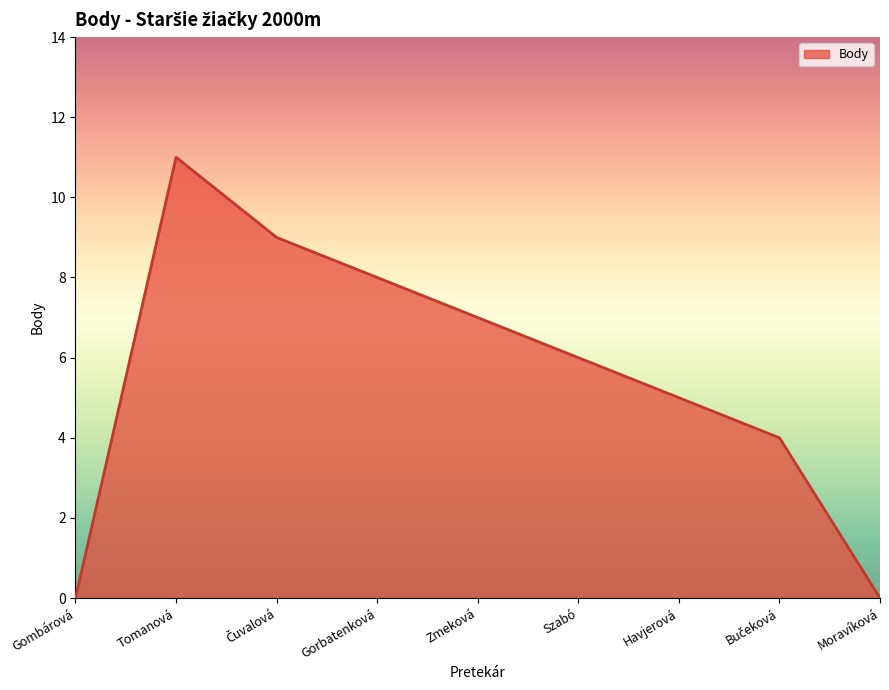

Where does the data first go above 6?

Tomanová